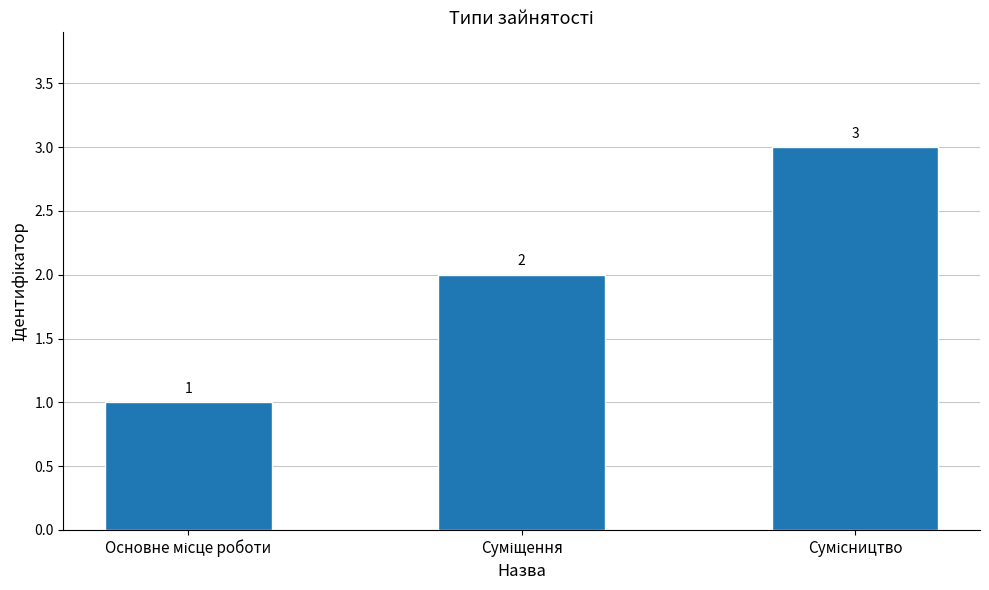

Count the values in the range 1 to 3.

3